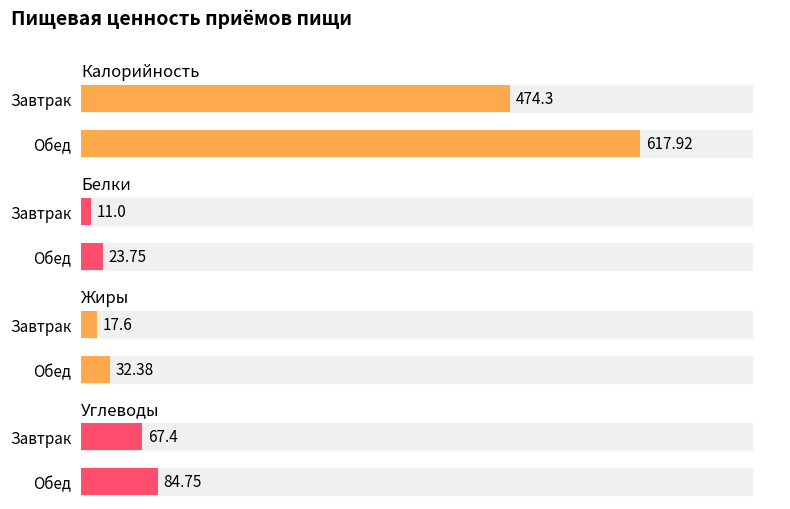

Count the number of categories in the chart.

2